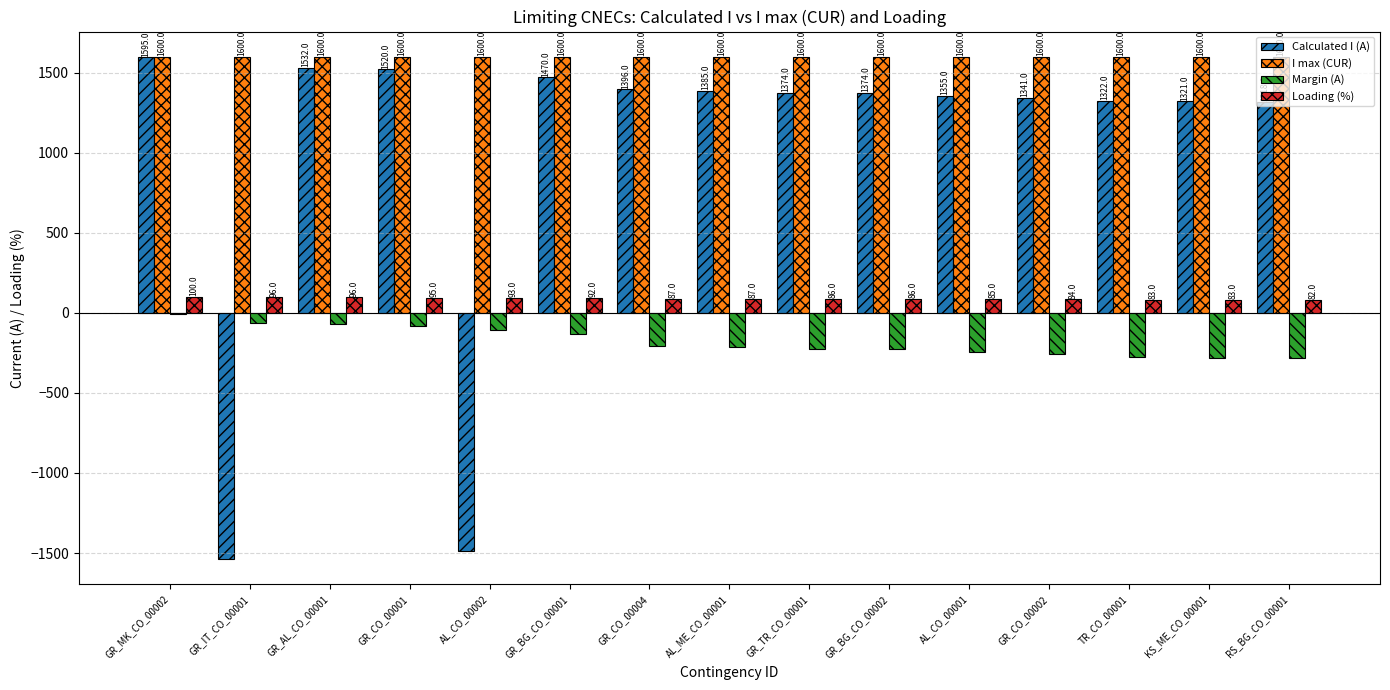

Where does the Calculated I (A) series first go above 1374?

GR_MK_CO_00002